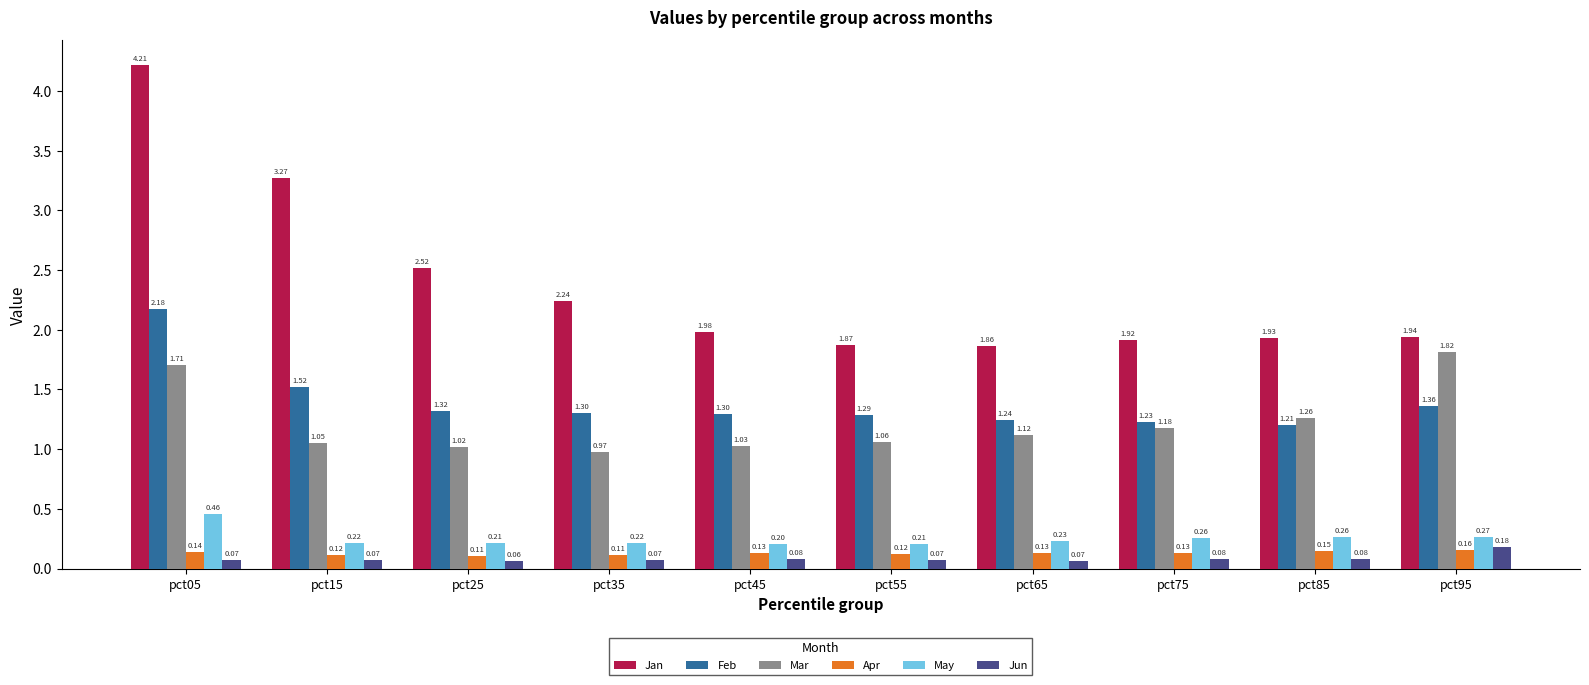

Between pct35 and pct95, which series saw the biggest shift?

Mar